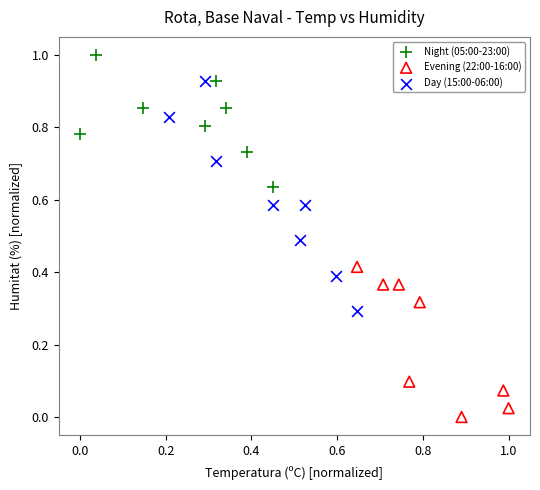

Which series reaches the maximum Y coordinate?

Night (05:00-23:00)